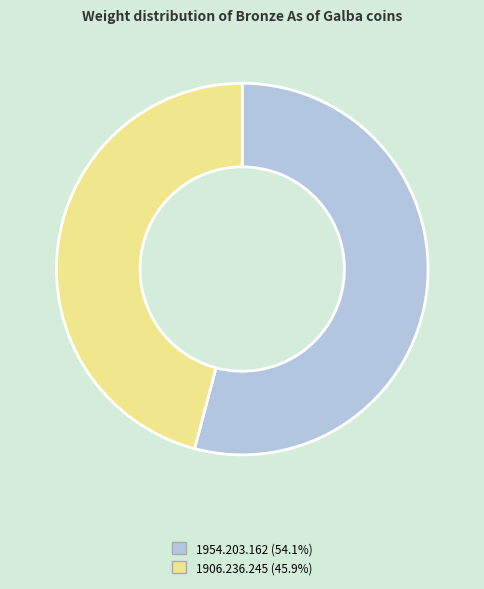

True or false: 1954.203.162 accounts for 62% of the total.

False